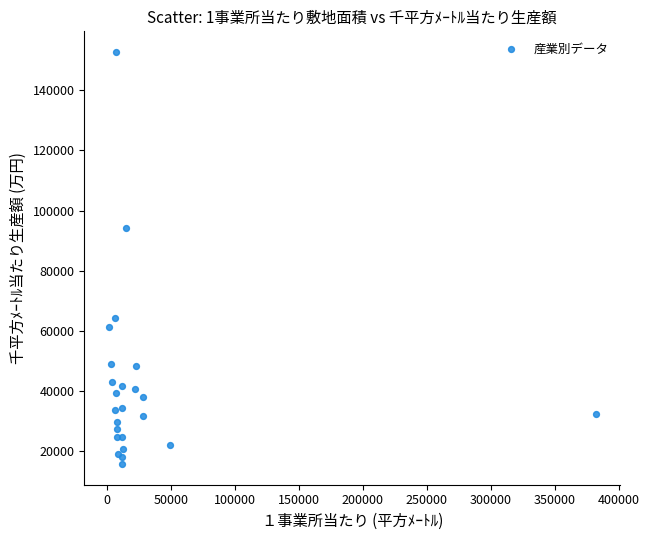

What Y value in the scatter plot is closest to 84221?

94313.0